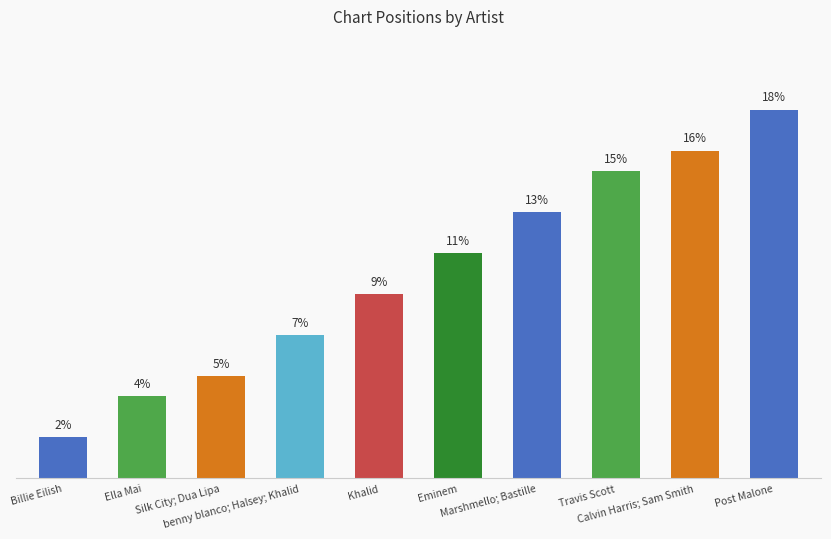

Which category has the highest value across all series?

Post Malone